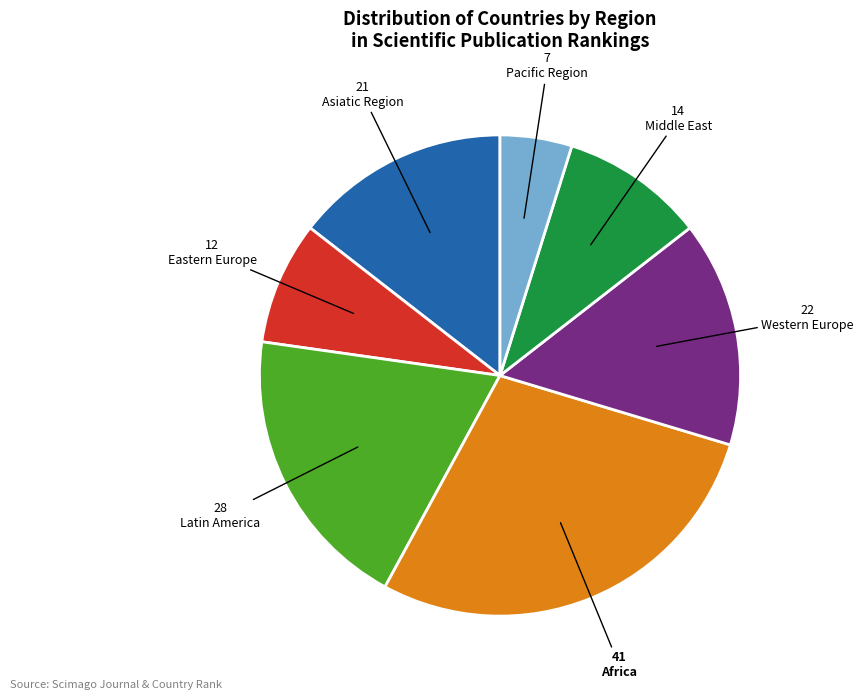

The Western Europe slice represents 15% of the pie. True or false?

True